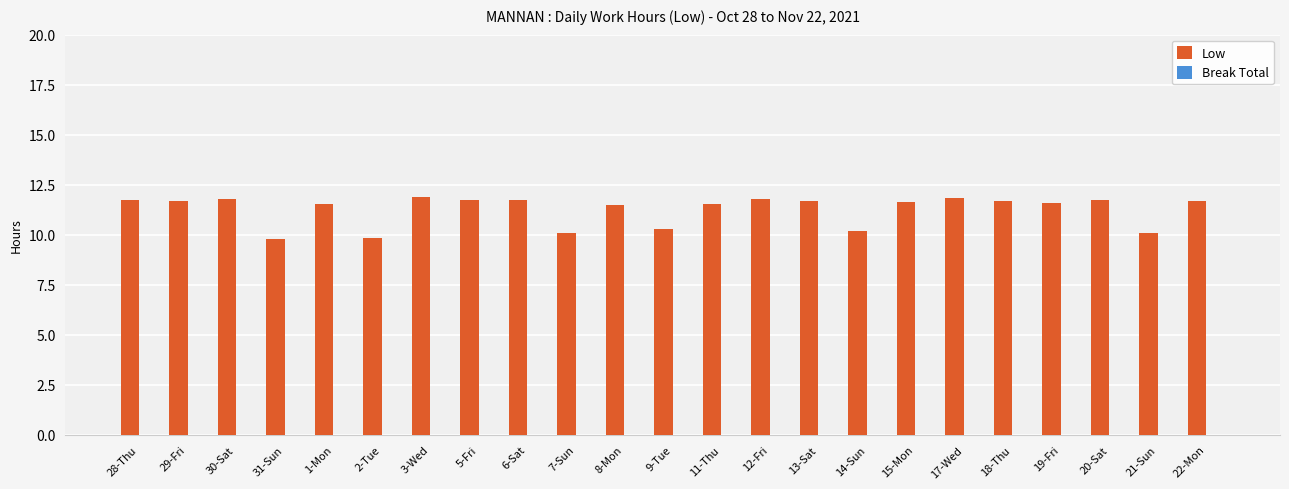

What is the difference between the maximum and second lowest values?

2.0